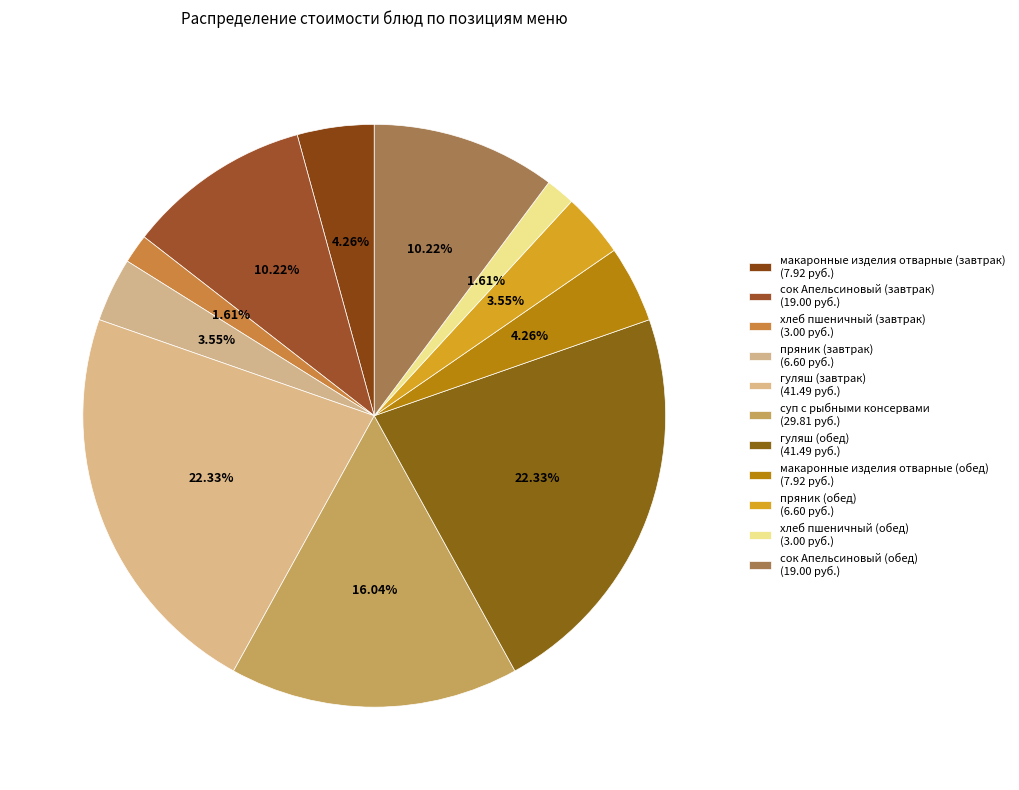

Which category has the smallest portion of the pie?

хлеб пшеничный (завтрак)